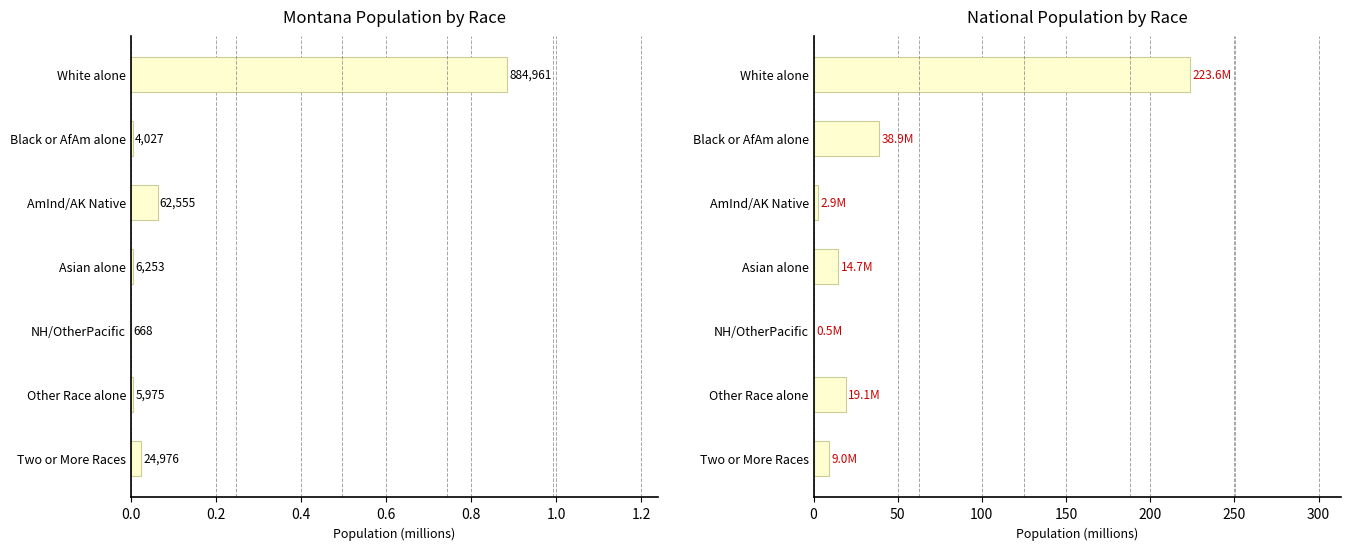

What position from the right is AmInd/AK Native?

5